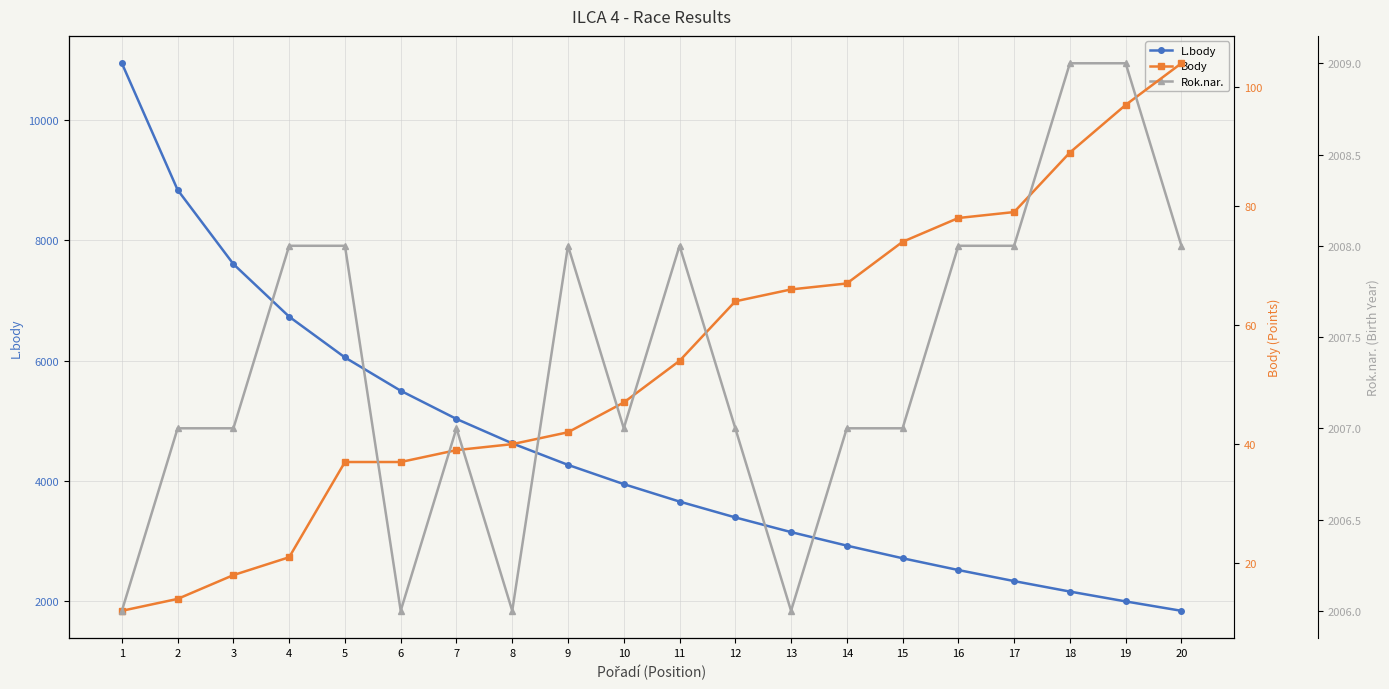

At how many categories does at least one series exceed 7325?

3